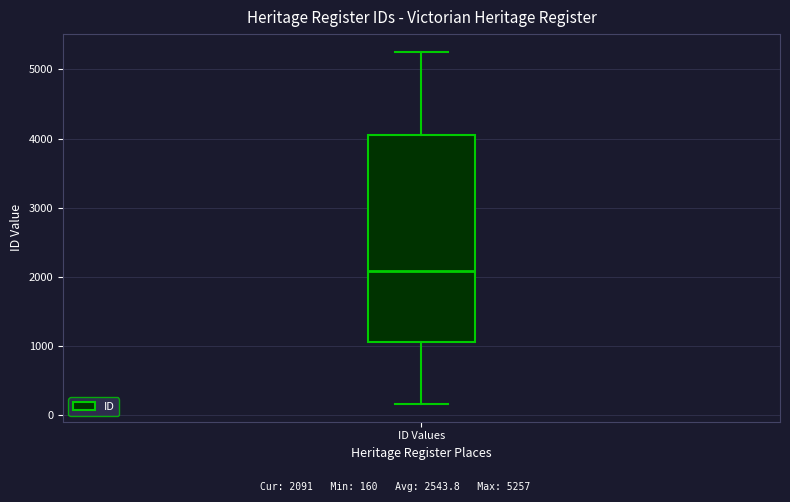

Read this box plot against the y-axis: the position of the median line, the range covered by the box, and the ends of both whiskers. The values are not printed on the chart, so give them approximately, as read against the axis.

median 2100, box 1100 to 4100, whiskers 200 to 5300